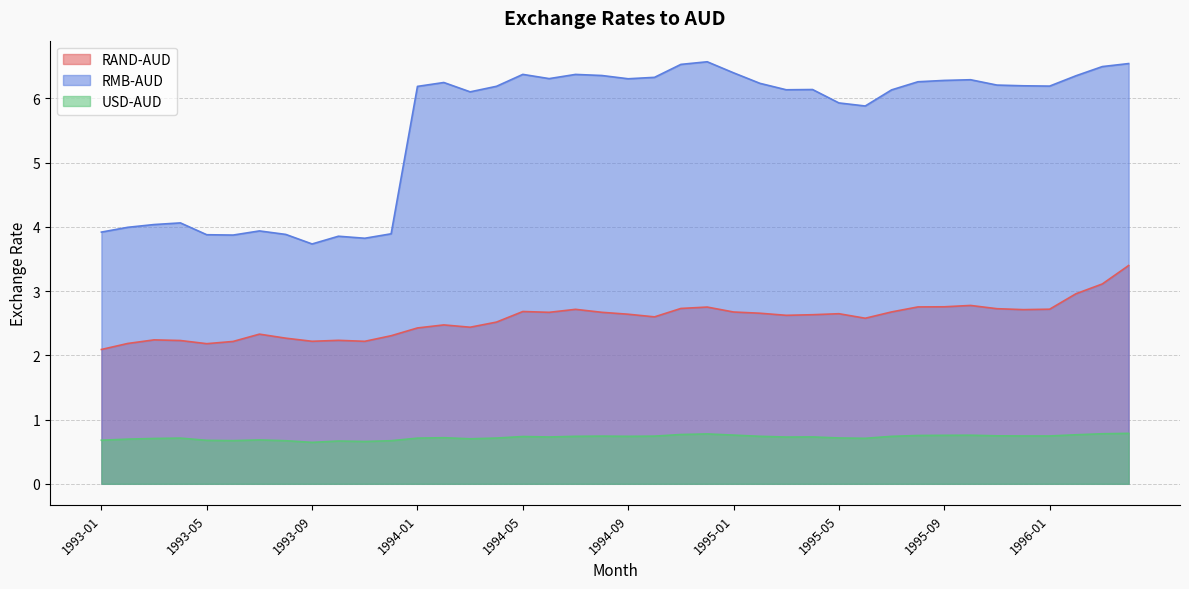

Reading left to right, transcribe all the data shown in this chart.

RAND-AUD: 2.1	2.2	2.2	2.2	2.2	2.2	2.3	2.3	2.2	2.2	2.2	2.3	2.4	2.5	2.4	2.5	2.7	2.7	2.7	2.7	2.6	2.6	2.7	2.8	2.7	2.7	2.6	2.6	2.6	2.6	2.7	2.8	2.8	2.8	2.7	2.7	2.7	3.0	3.1	3.4
RMB-AUD: 3.9	4.0	4.0	4.1	3.9	3.9	3.9	3.9	3.7	3.9	3.8	3.9	6.2	6.2	6.1	6.2	6.4	6.3	6.4	6.4	6.3	6.3	6.5	6.6	6.4	6.2	6.1	6.1	5.9	5.9	6.1	6.3	6.3	6.3	6.2	6.2	6.2	6.4	6.5	6.5
USD-AUD: 0.7	0.7	0.7	0.7	0.7	0.7	0.7	0.7	0.6	0.7	0.7	0.7	0.7	0.7	0.7	0.7	0.7	0.7	0.7	0.7	0.7	0.7	0.8	0.8	0.8	0.7	0.7	0.7	0.7	0.7	0.7	0.8	0.8	0.8	0.7	0.7	0.7	0.8	0.8	0.8